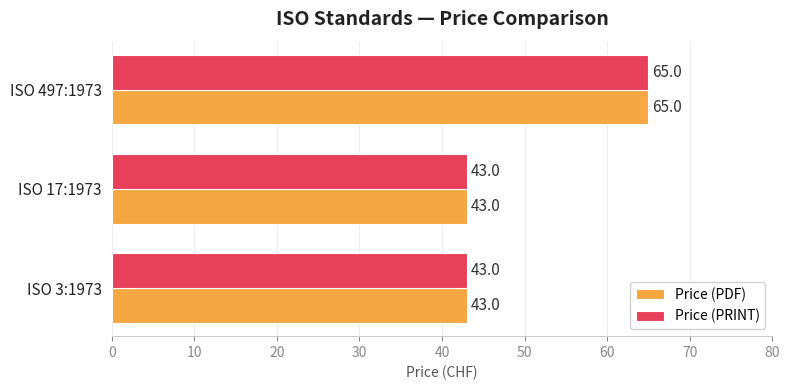

What is the highest value of the Price (PDF) series?

65